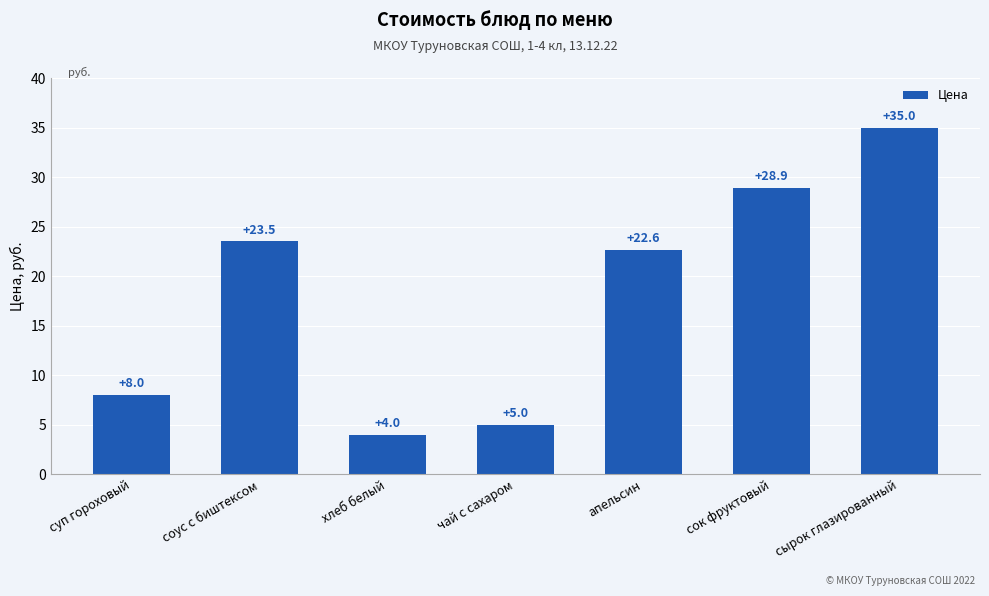

What is the change in value from апельсин to сырок глазированный?

+12.4